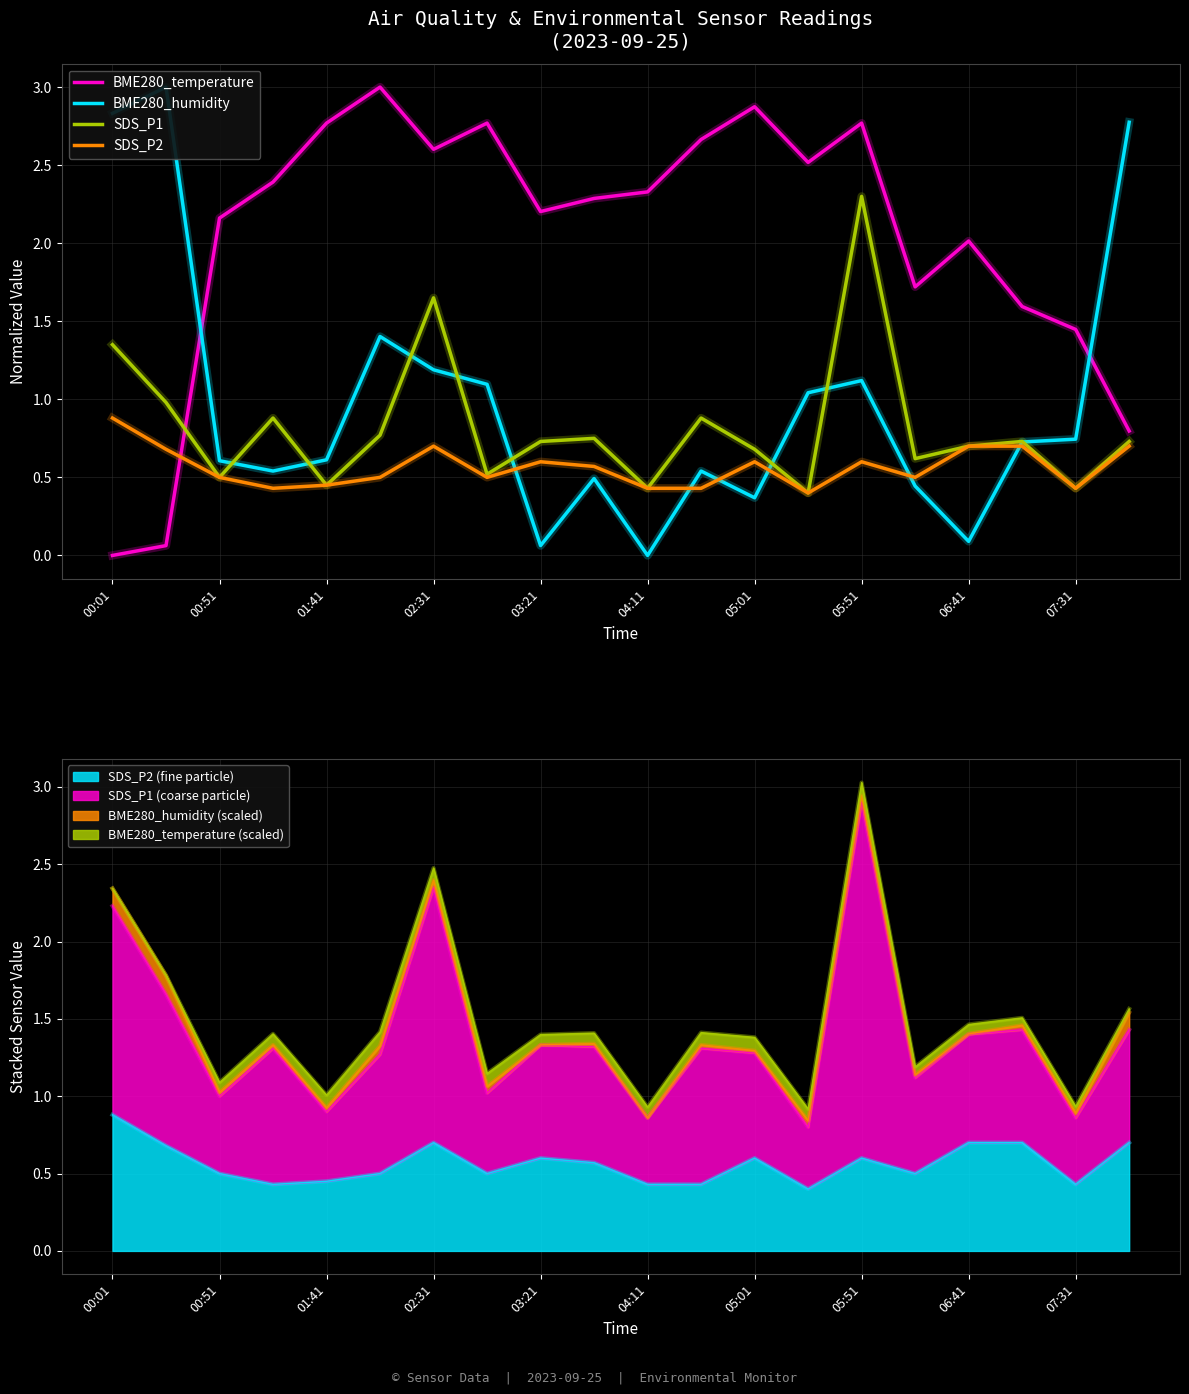

True or false: BME280_humidity and SDS_P1 cross at least once.

True